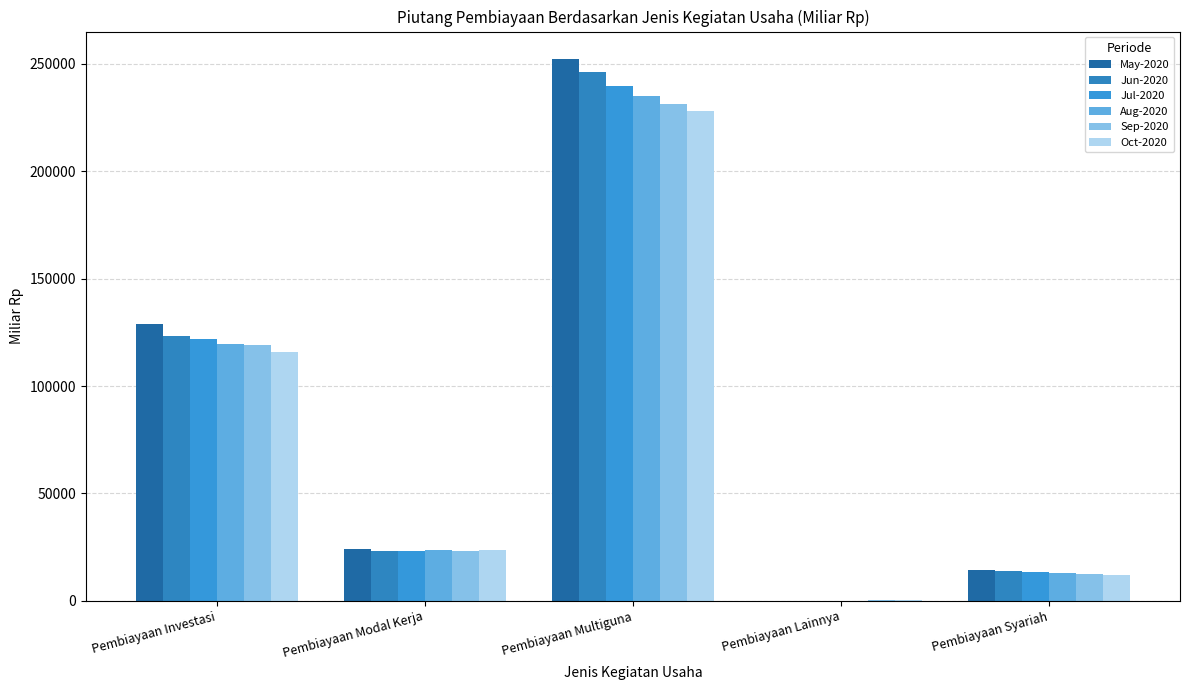

How many distinct data groups are displayed?

6